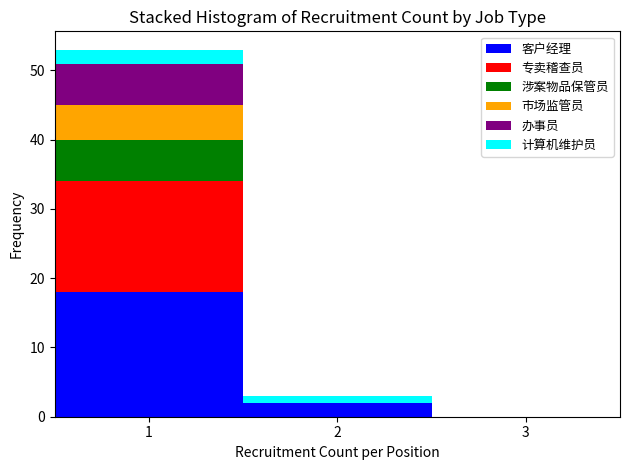

Reading left to right, list every stacked bar in this chart as the range it spans on the x-axis followed by its total height. The values are not printed on the chart, so give them approximately, as read against the axis.

0.5 to 1.5: 53
1.5 to 2.5: 3
2.5 to 3.5: 0